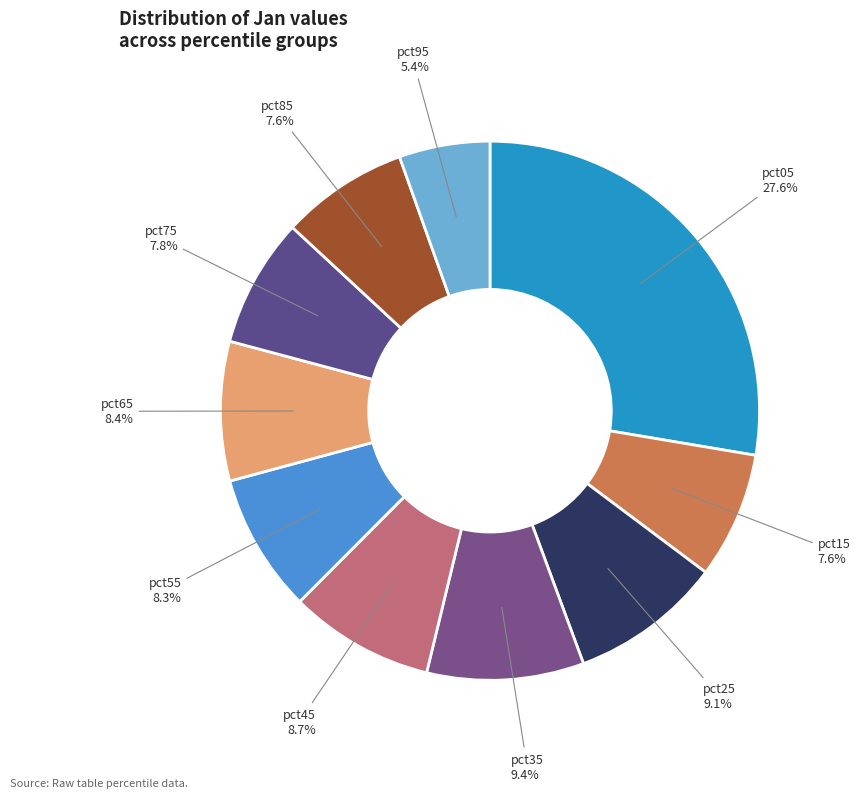

Is it true that pct15 is 8% of the pie?

True